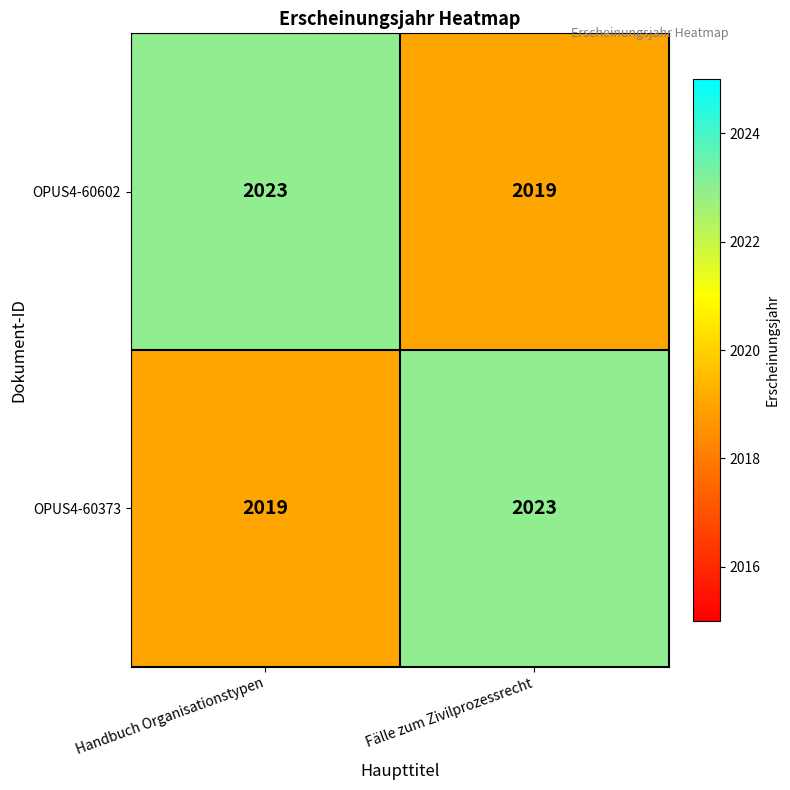

The value of OPUS4-60602 at Handbuch Organisationstypen is 2023. True or false?

True